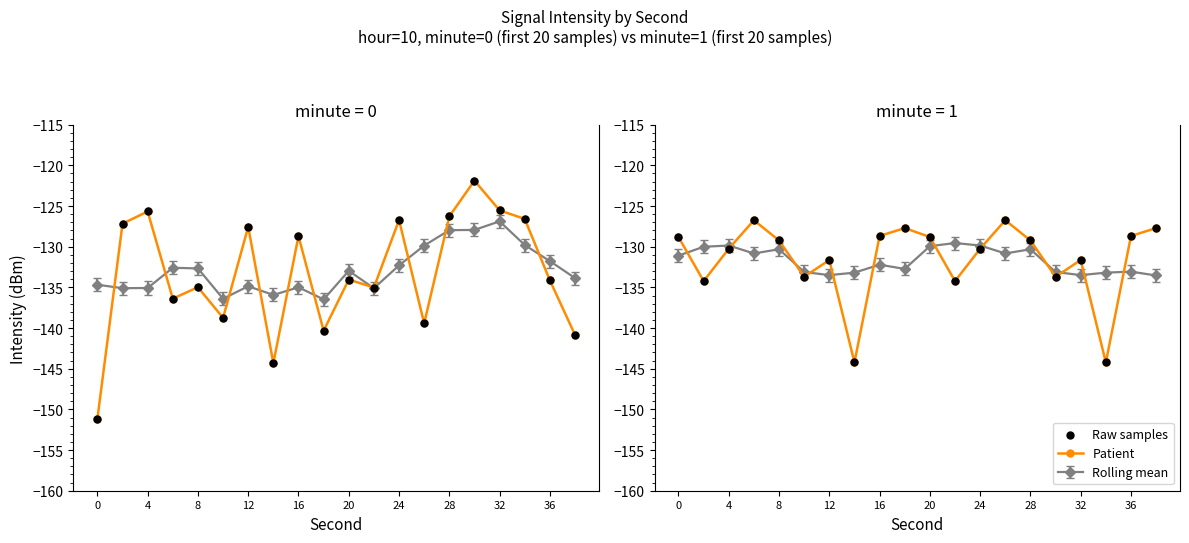

Which series reaches the minimum Y coordinate?

Patient